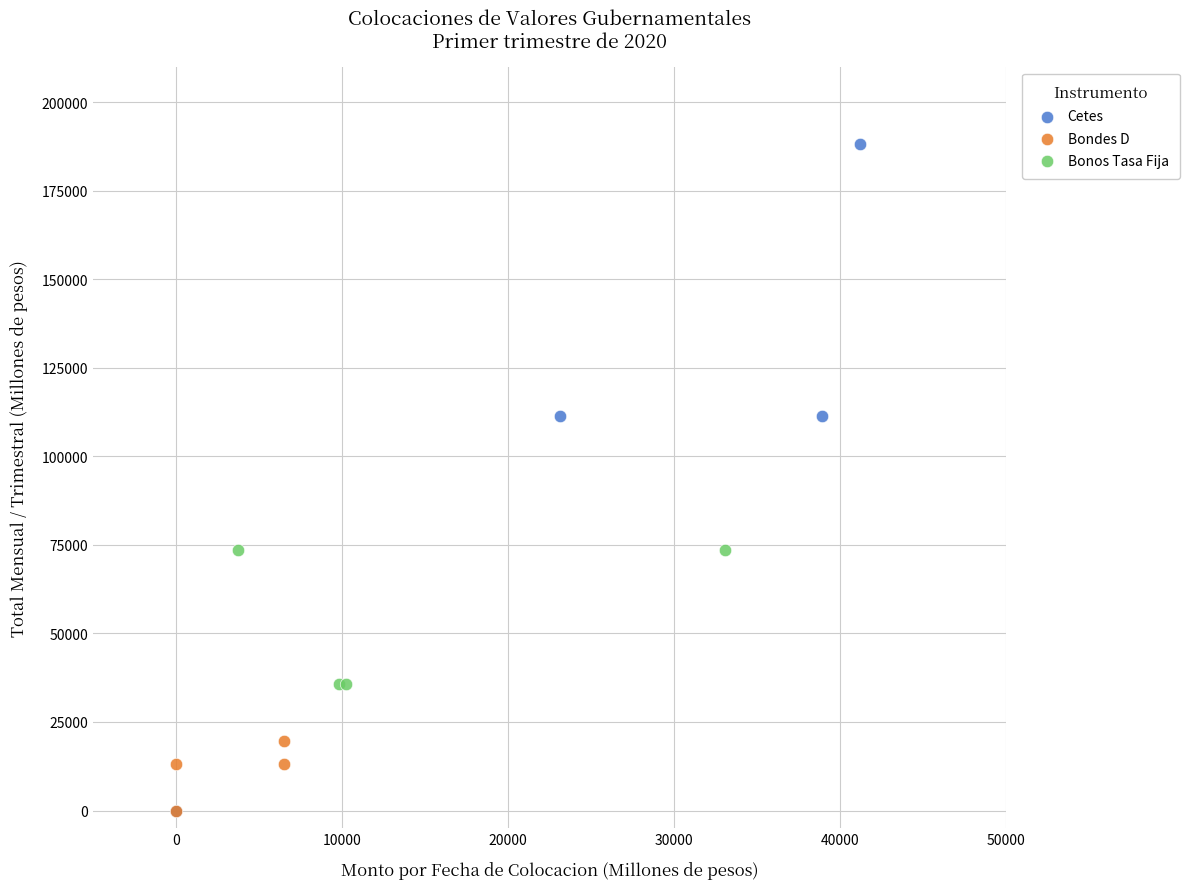

Which series has the largest Y range (max minus min)?

Cetes